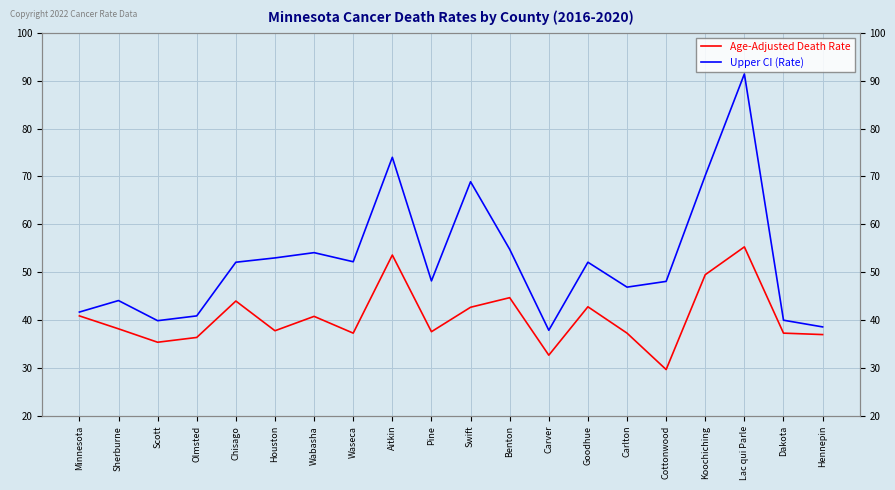

What is the value of the Age-Adjusted Death Rate point at the 20th from the left?

37.0